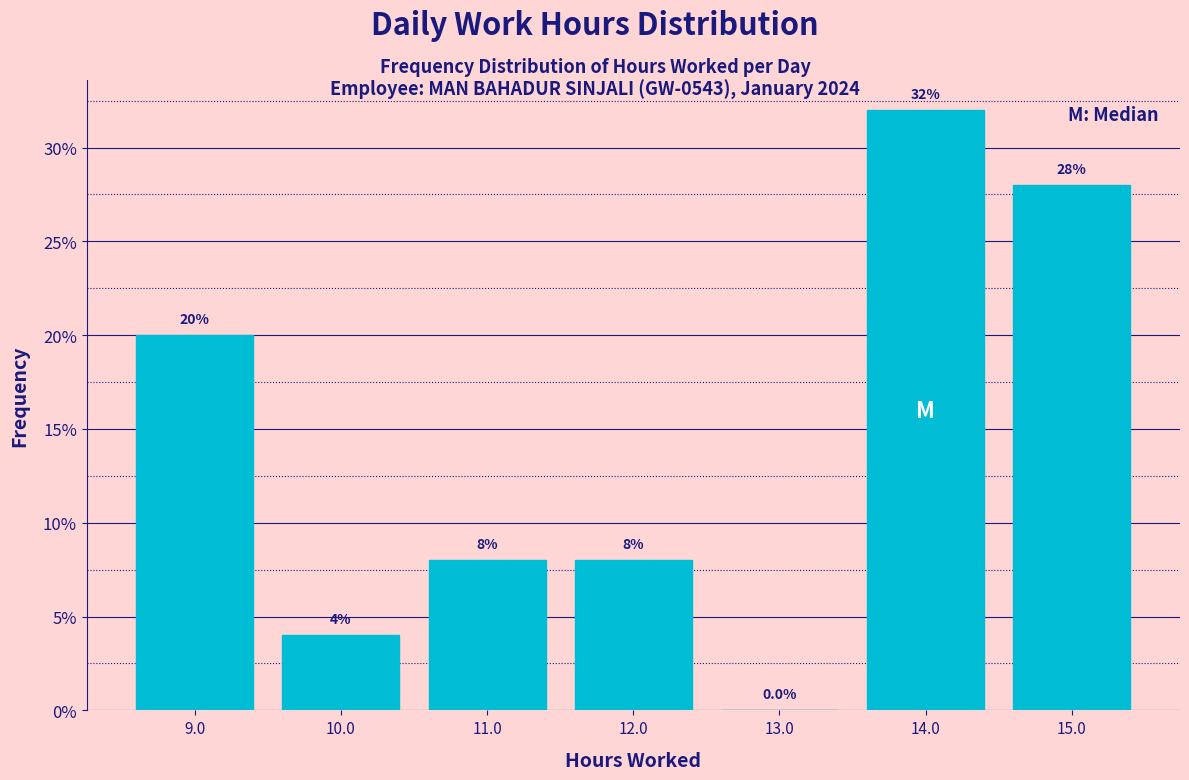

Reading left to right, transcribe this chart: for each bar, give the range it covers on the x-axis and its height.

8.5 to 9.5: 20.0
9.5 to 10.5: 4.0
10.5 to 11.5: 8.0
11.5 to 12.5: 8.0
12.5 to 13.5: 0.0
13.5 to 14.5: 32.0
14.5 to 15.5: 28.0